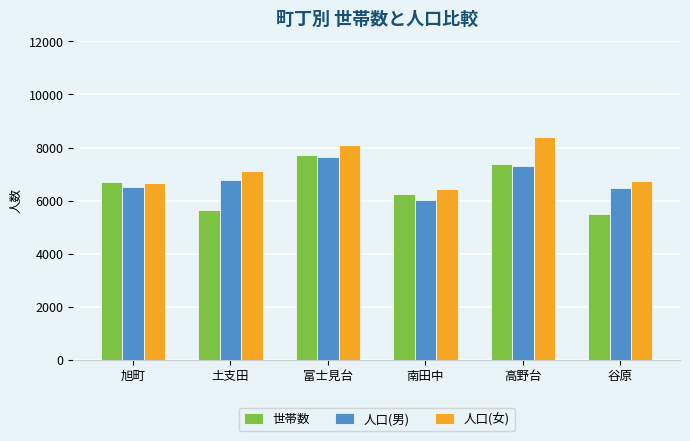

What is the label of the 5th bar from the right?

土支田